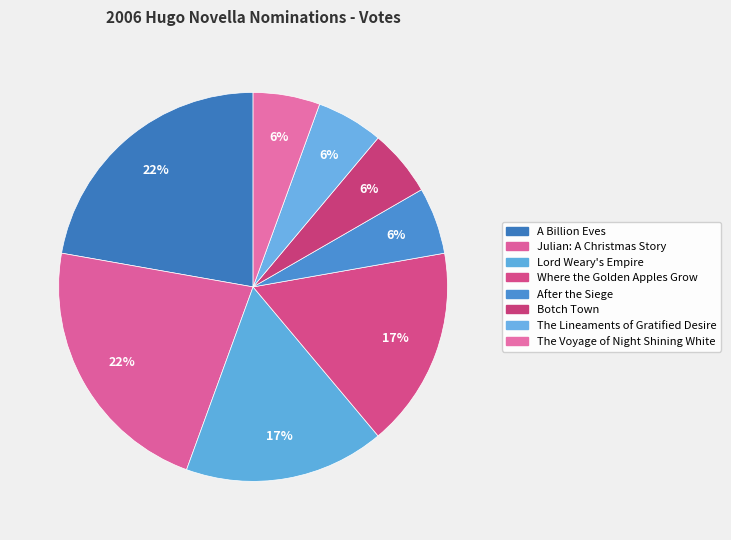

Which has a higher value, After the Siege or A Billion Eves?

A Billion Eves